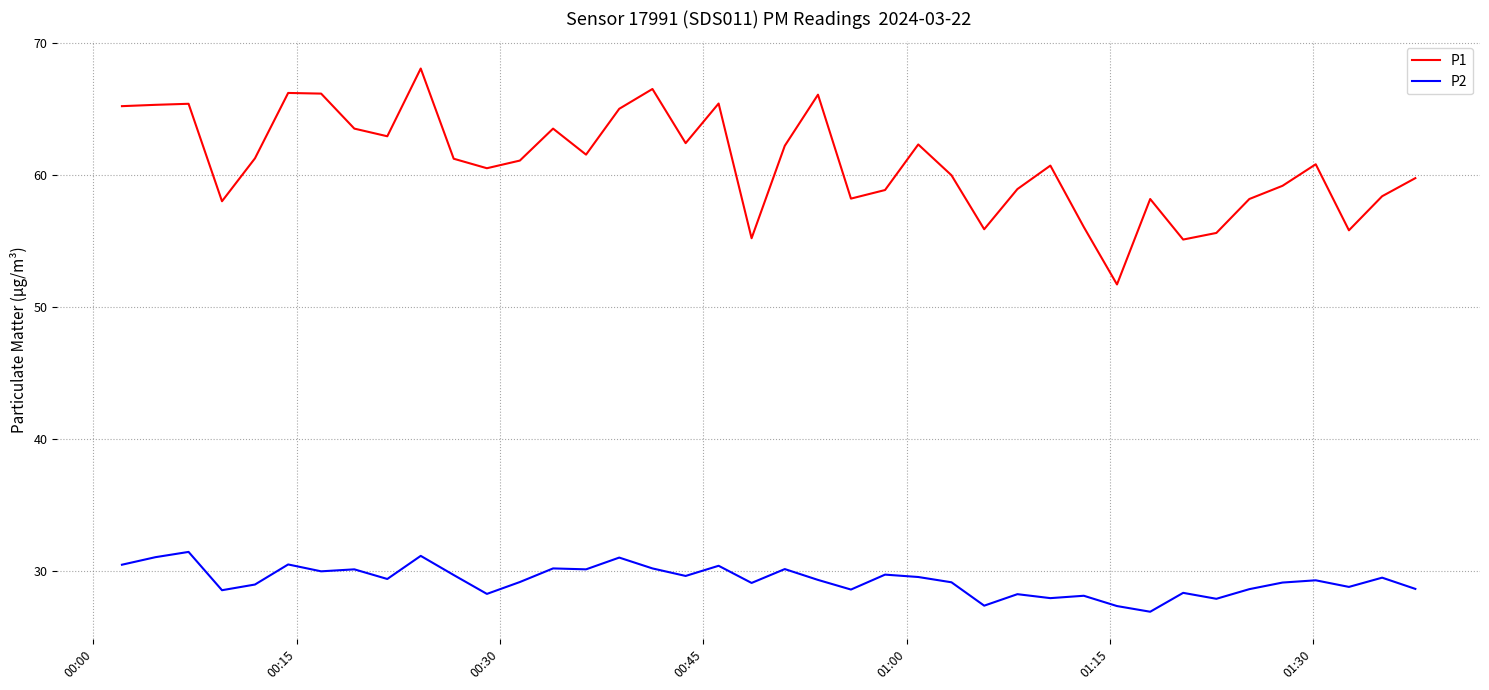

Which series has the largest range (max minus min)?

P1